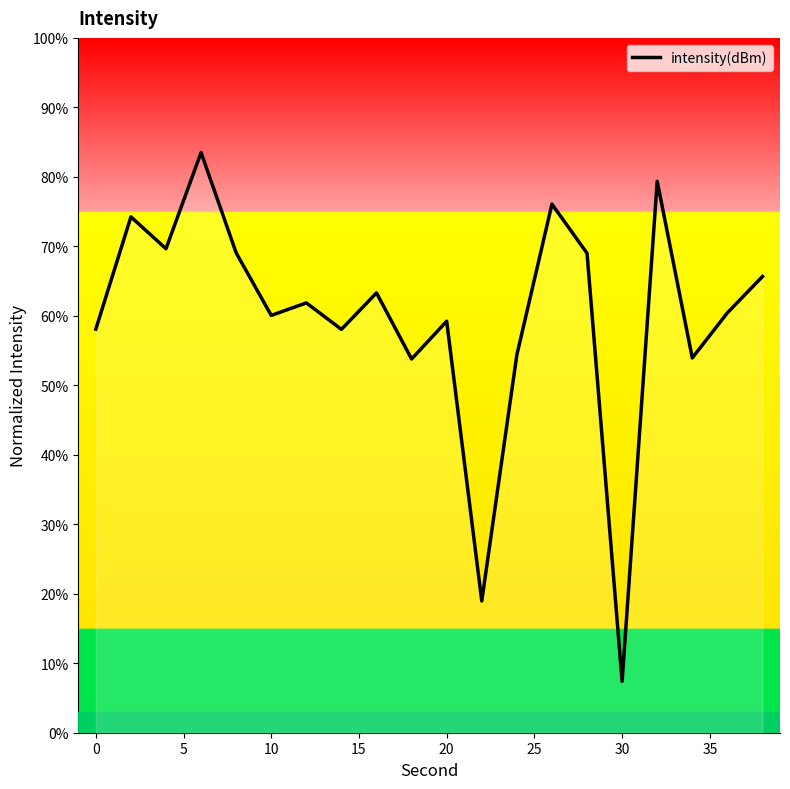

What is the difference between the maximum and minimum values?

76.1